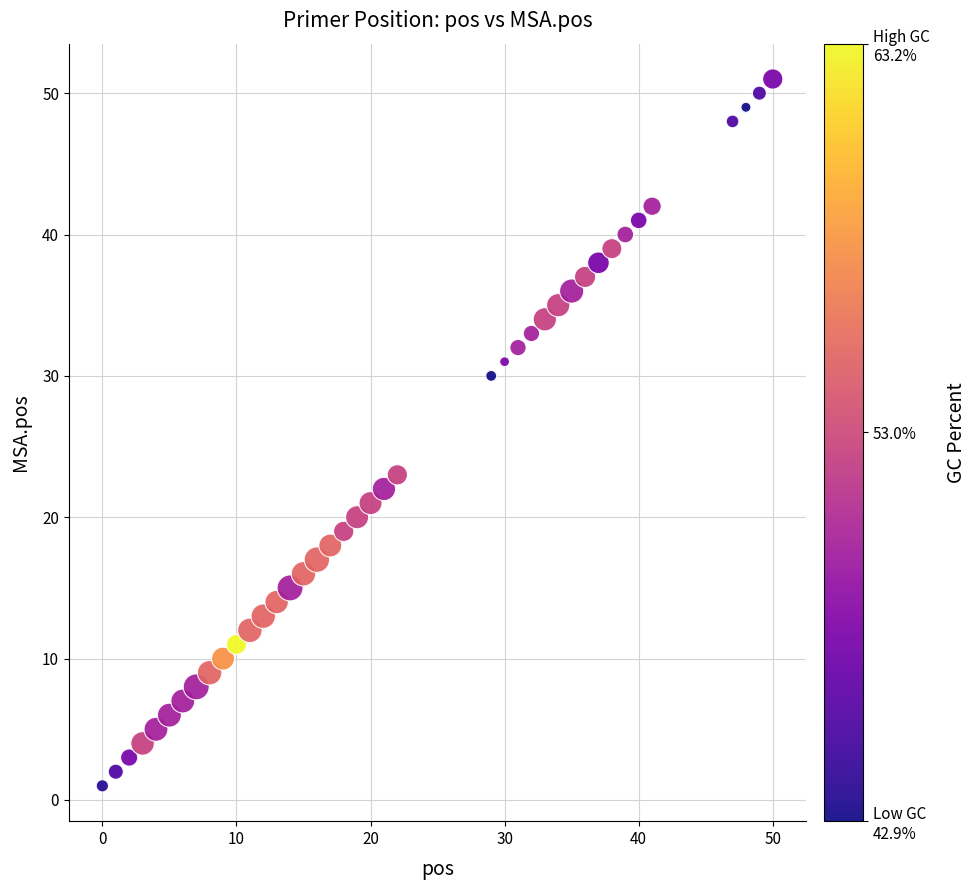

What Y value in the scatter plot is closest to 26?

23